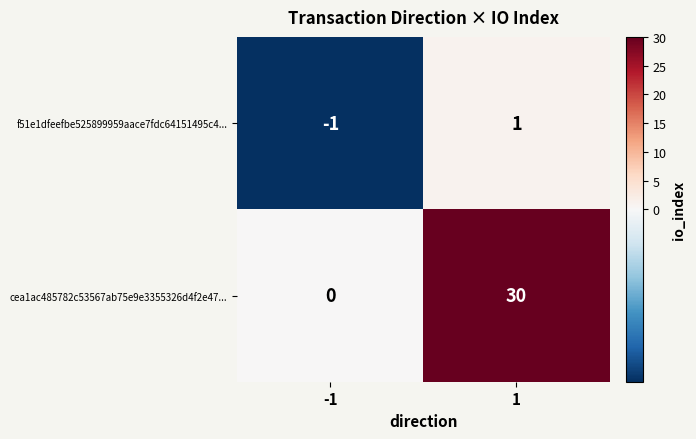

What is the total value across all series at 1?

31